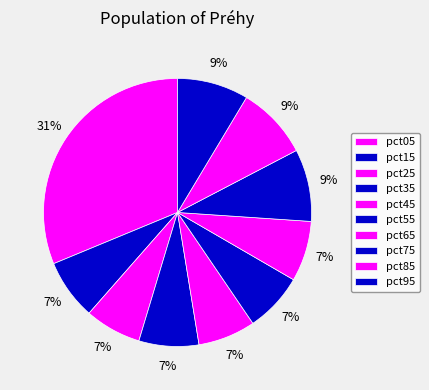

What is the largest slice in the pie chart?

pct05